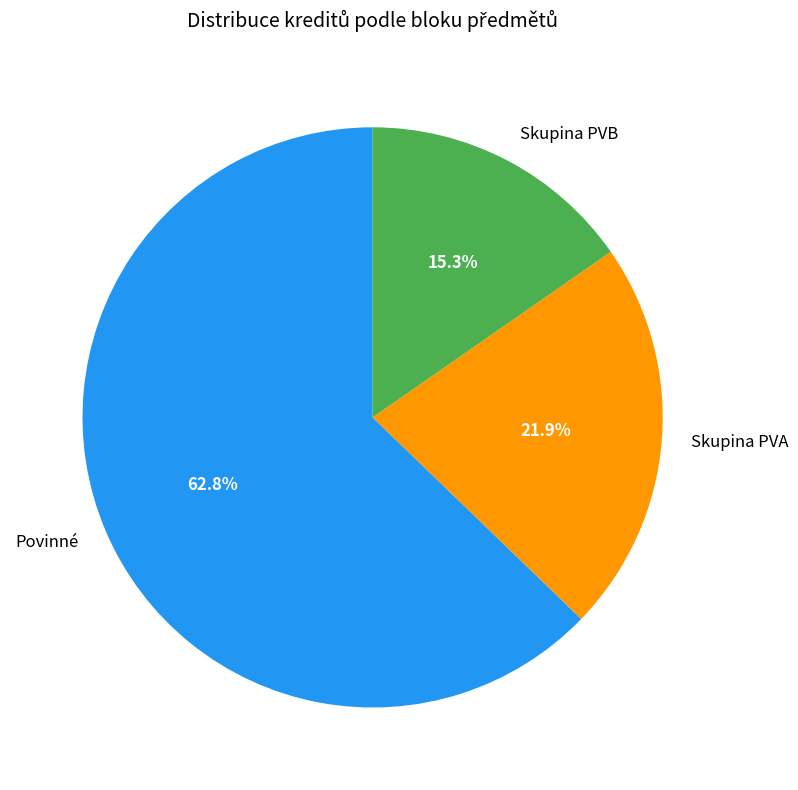

Is there any slice that represents more than half of the pie?

Yes